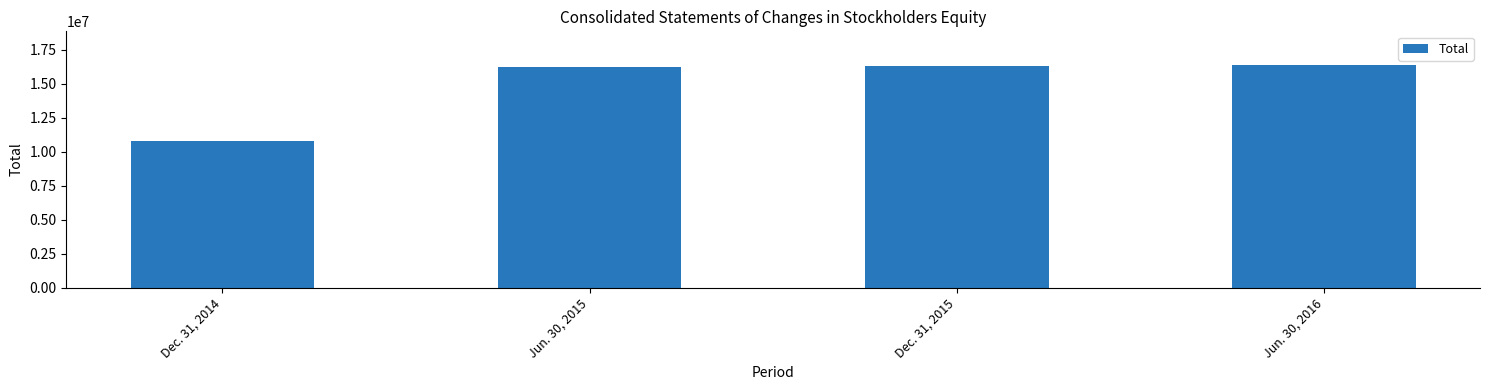

What position from the right is Dec. 31, 2014?

4